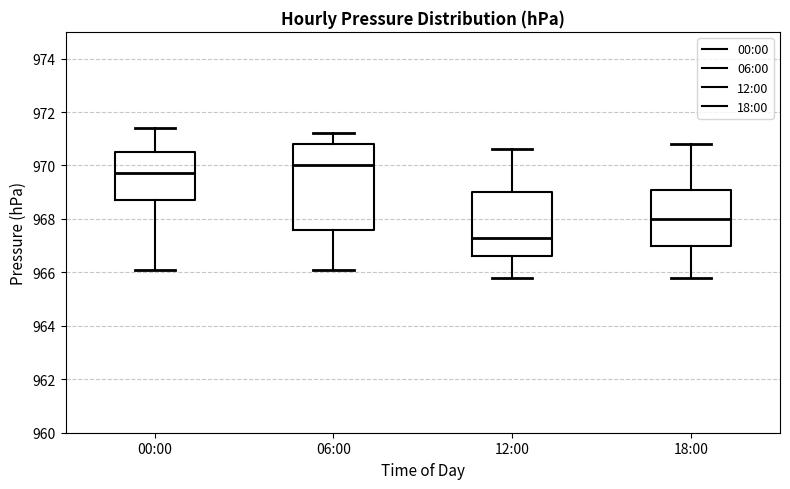

Which box's median line is the highest?

06:00